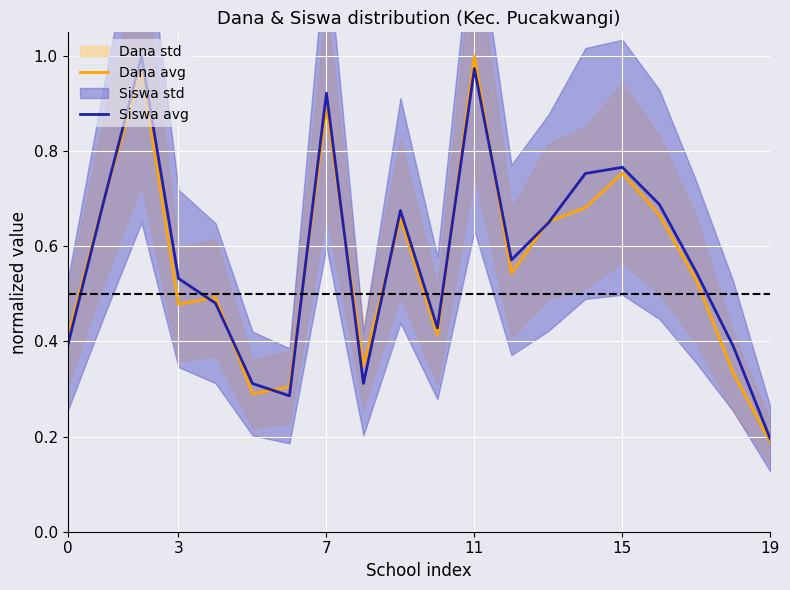

The Dana avg series shows 0.0 at 19. True or false?

False